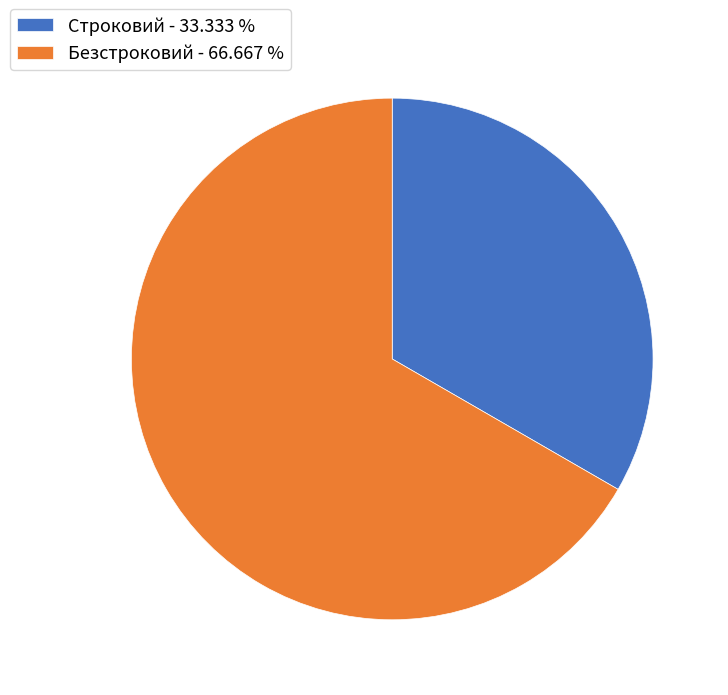

Which has a higher value, Безстроковий or Строковий?

Безстроковий